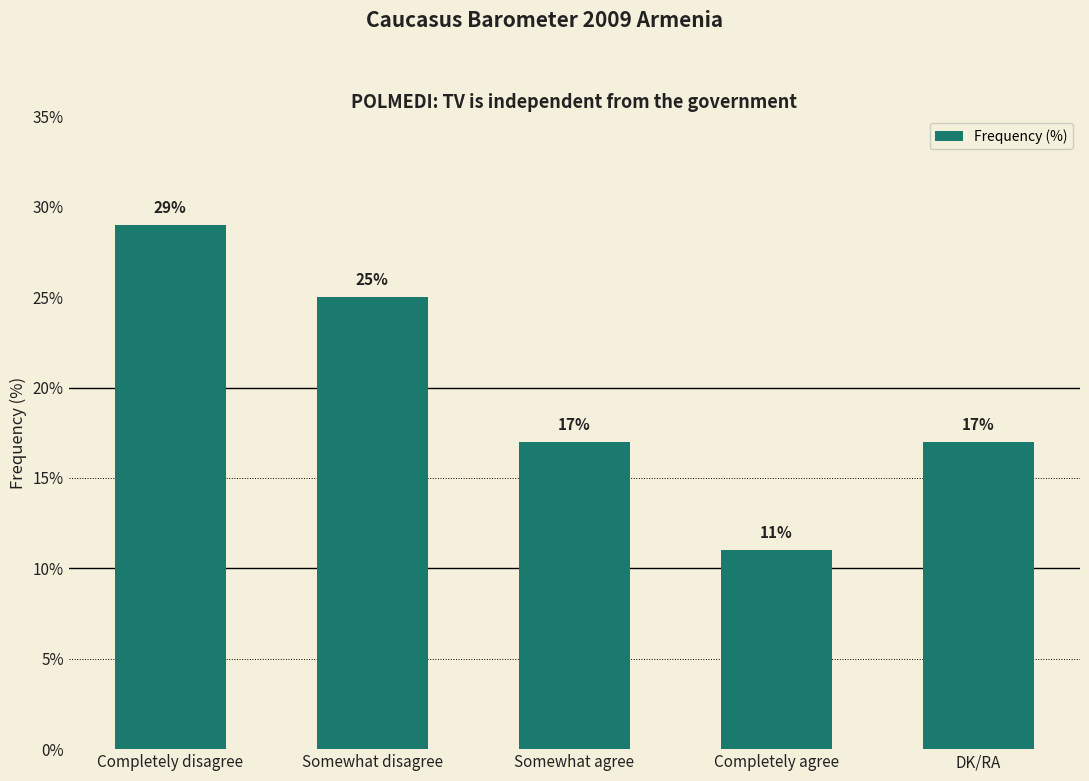

What is the label of the 1st bar from the left?

Completely disagree